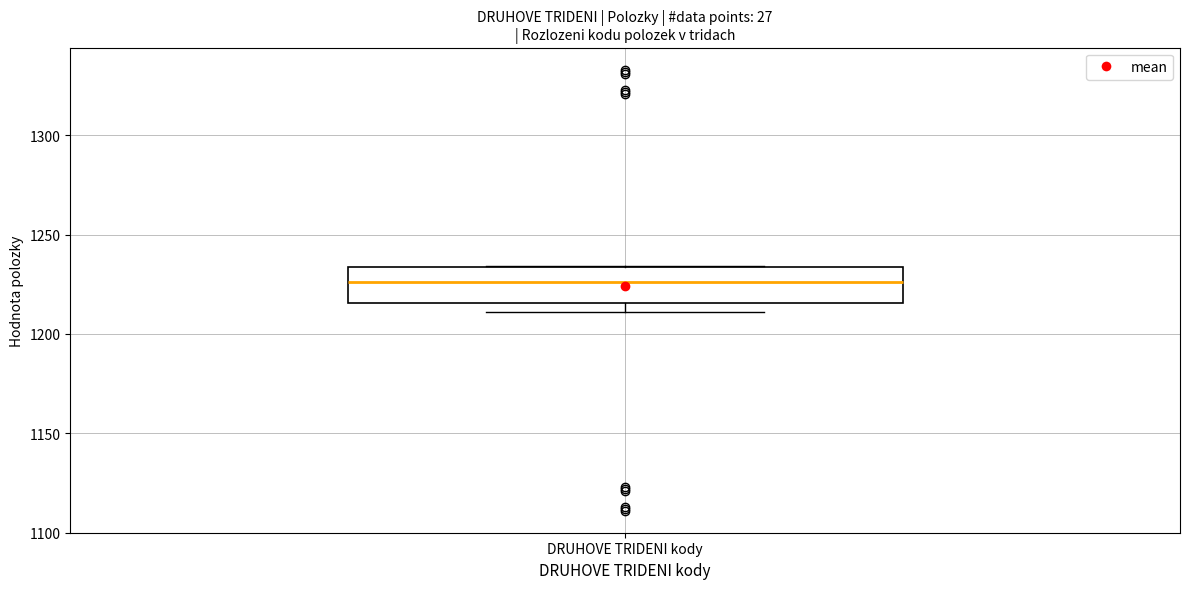

Where is the upper edge of the box for DRUHOVE TRIDENI kody on the y-axis? The values are not printed on the chart, so give them approximately, as read against the axis.

1235